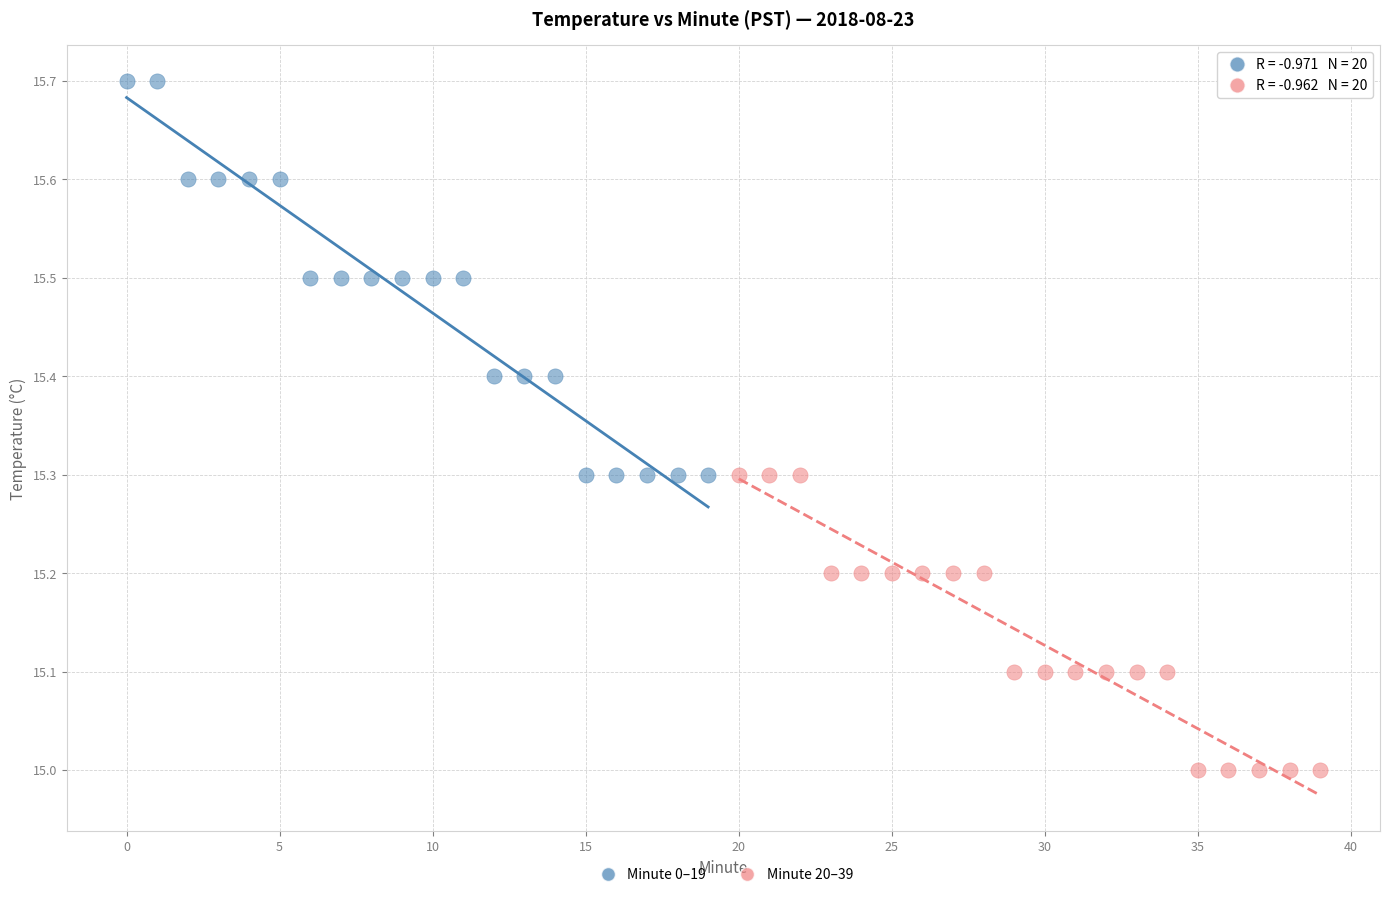

Which series contains the highest Y value?

Minute 0–19